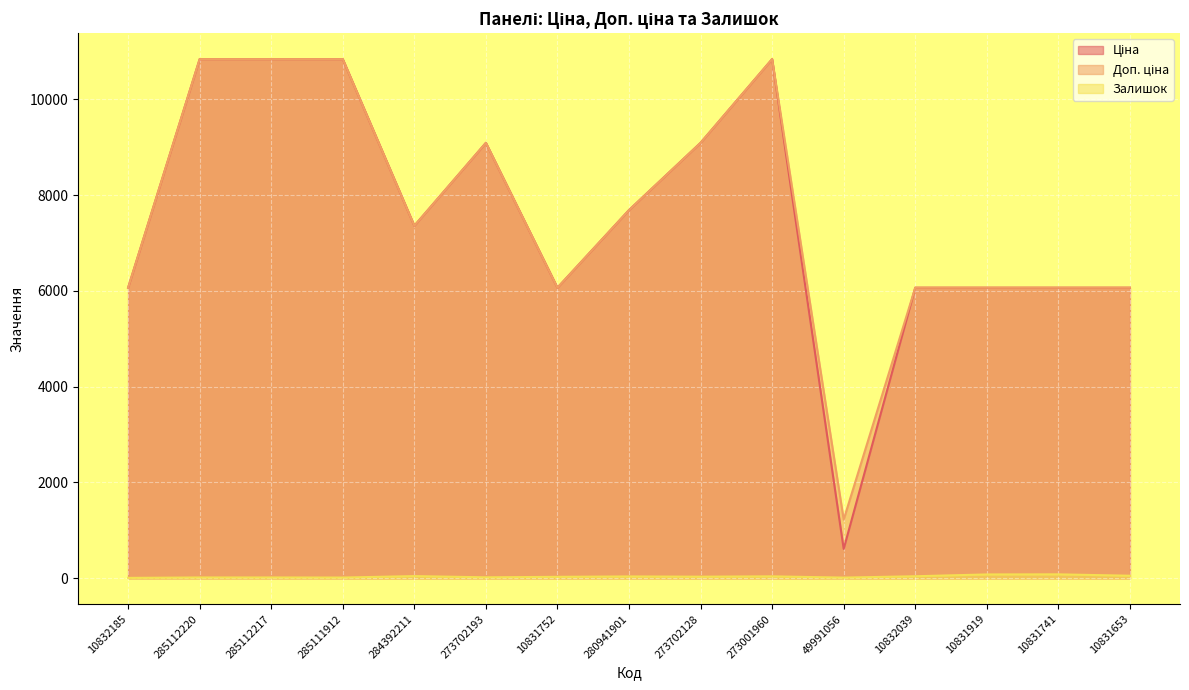

Between 285111912 and 49991056, which series saw the biggest shift?

Ціна